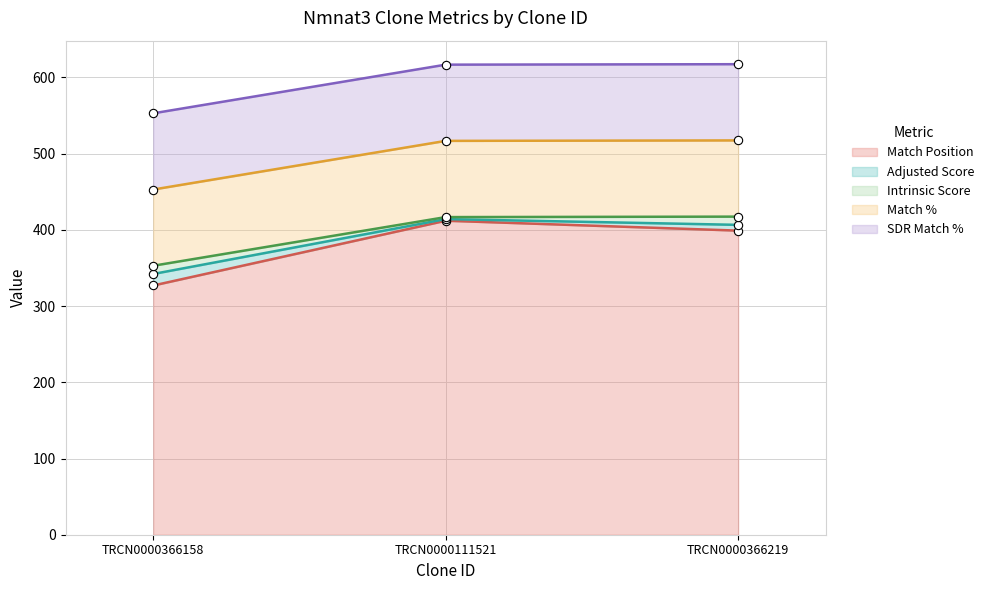

What position from the left is TRCN0000111521?

2